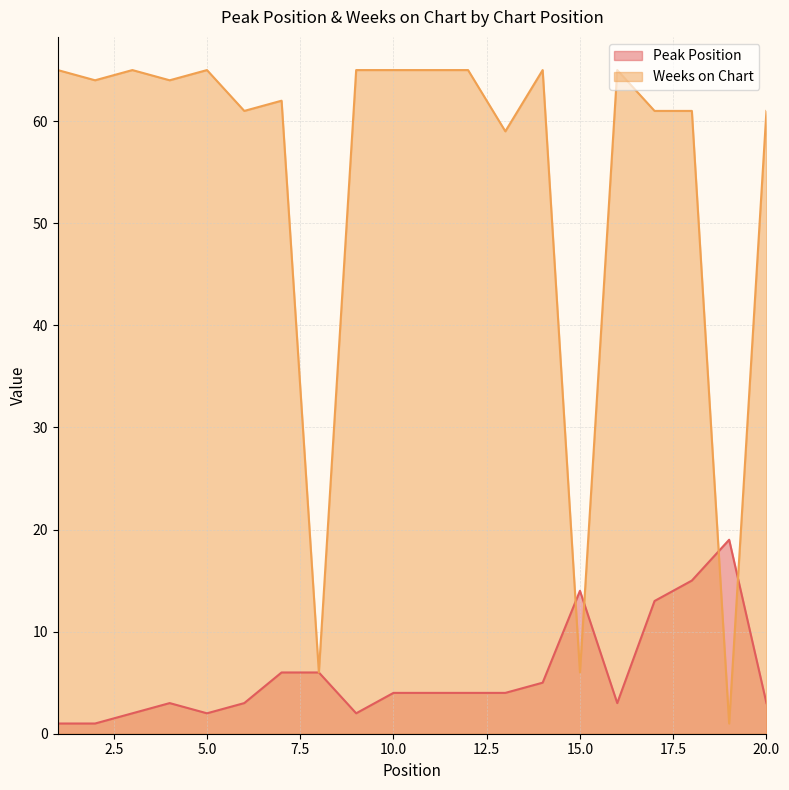

In Weeks on Chart, how many points are lower than both neighbors (excluding endpoints)?

7